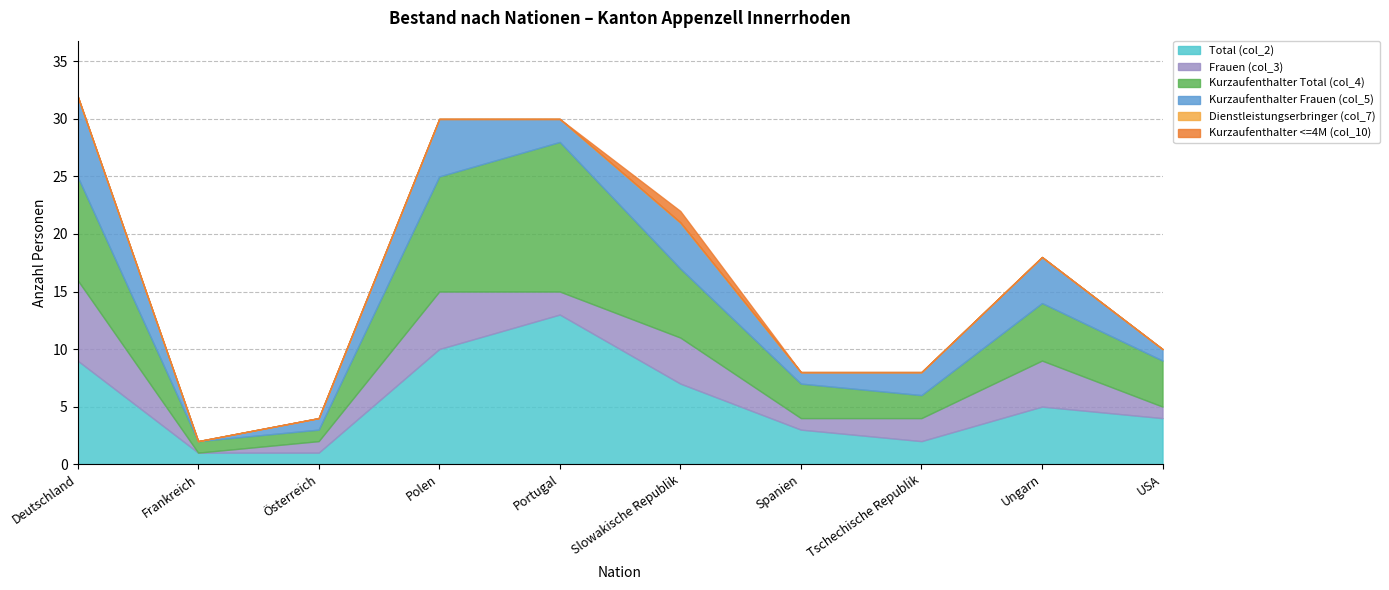

True or false: Kurzaufenthalter Frauen (col_5) and Total (col_2) cross at least once.

False